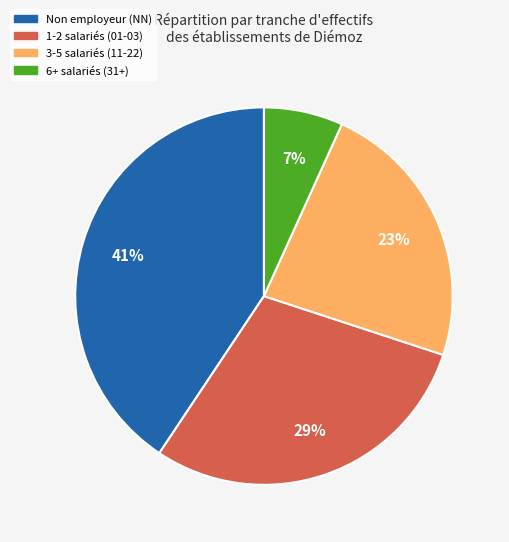

To the nearest percent, what is the average slice percentage?

25%